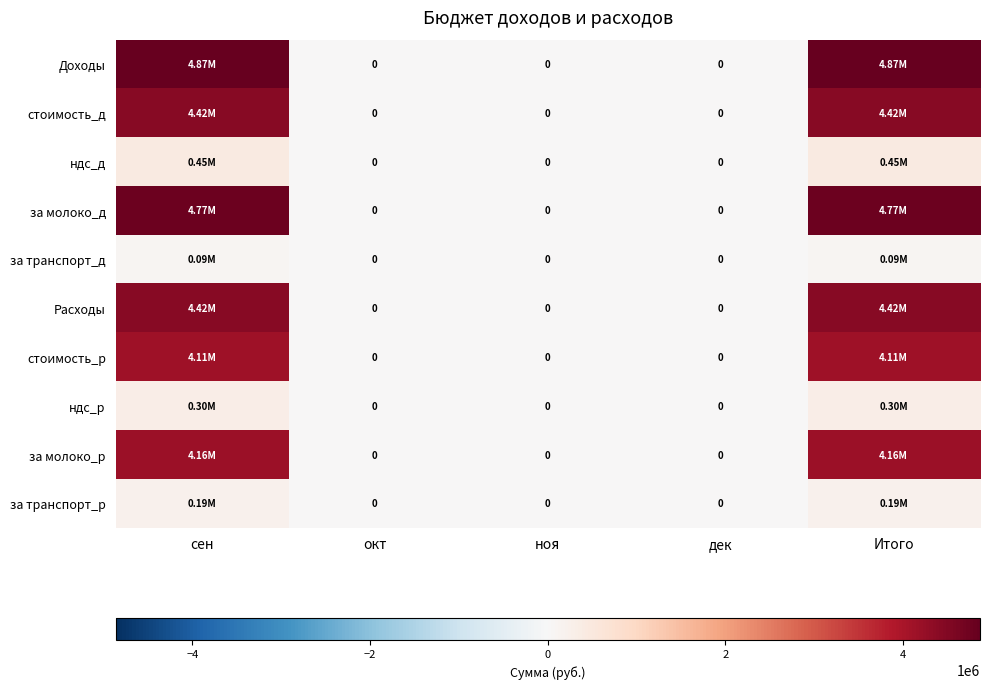

At which category is the sum across all series the highest?

сен